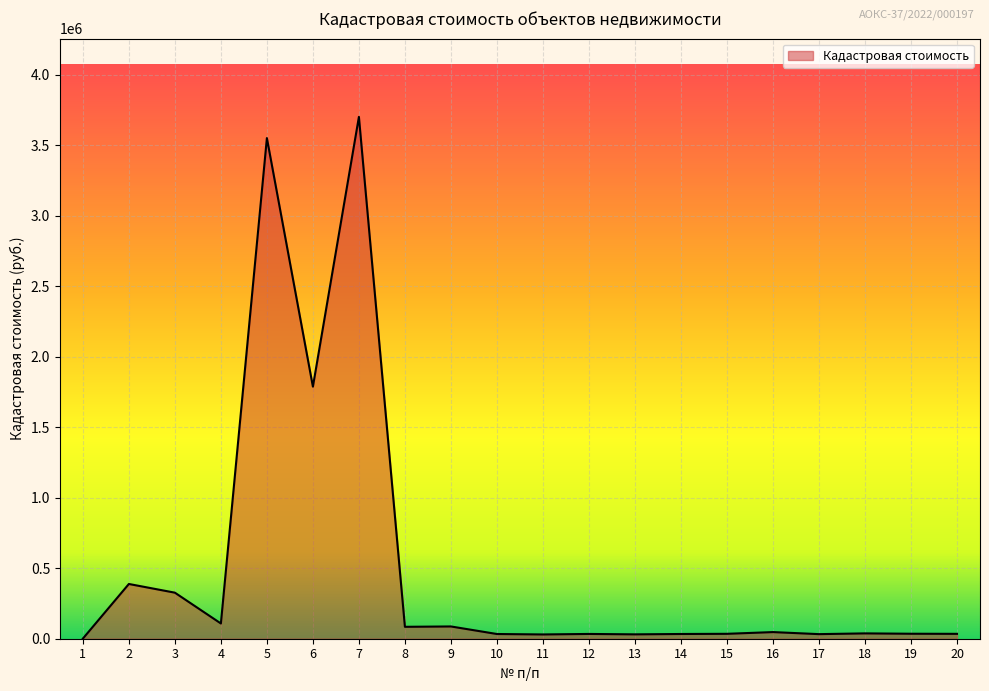

At which label is the value closest to 1851374?

6